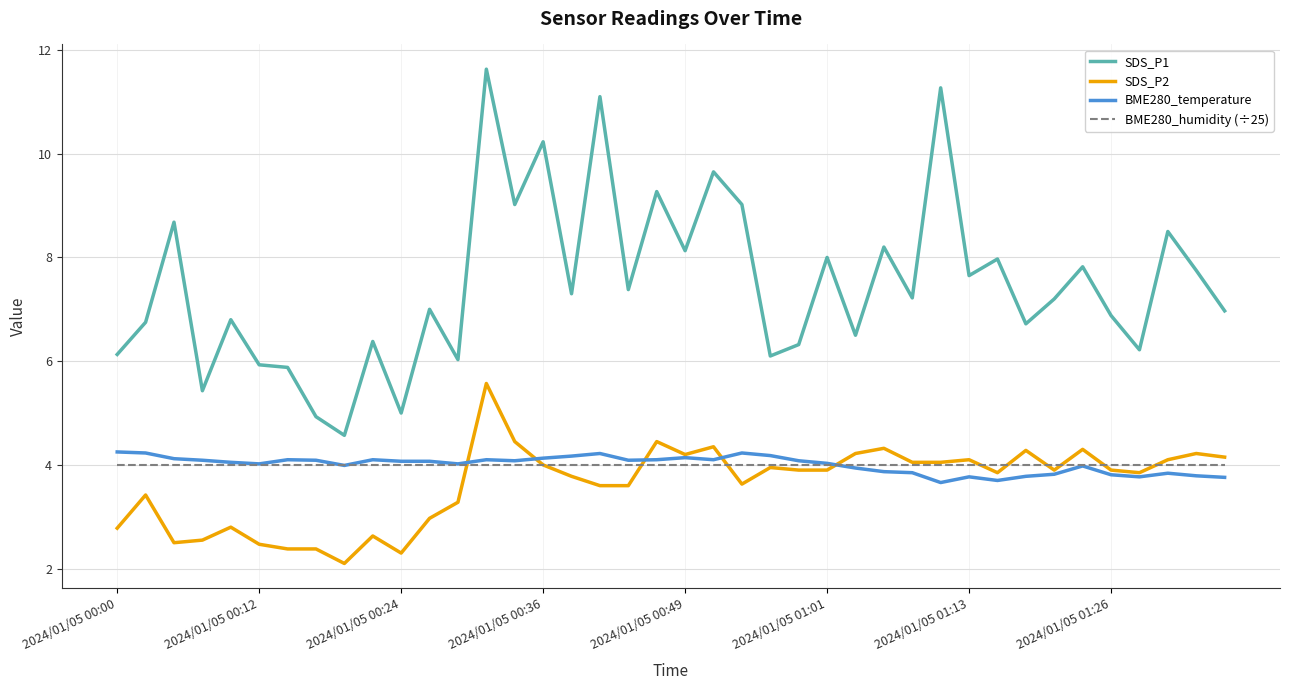

True or false: SDS_P2 and SDS_P1 intersect in this chart.

False